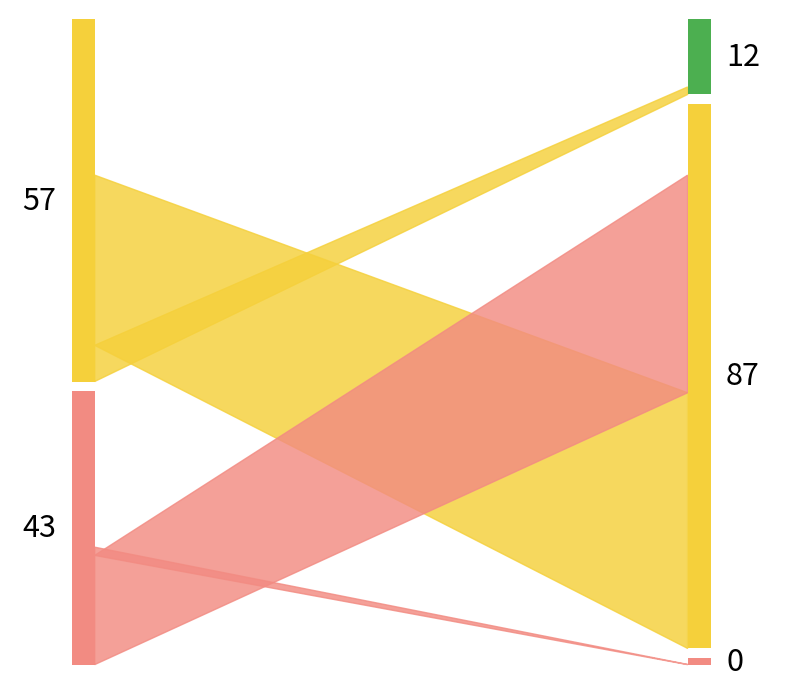

Does the chart have visible grid lines?

No